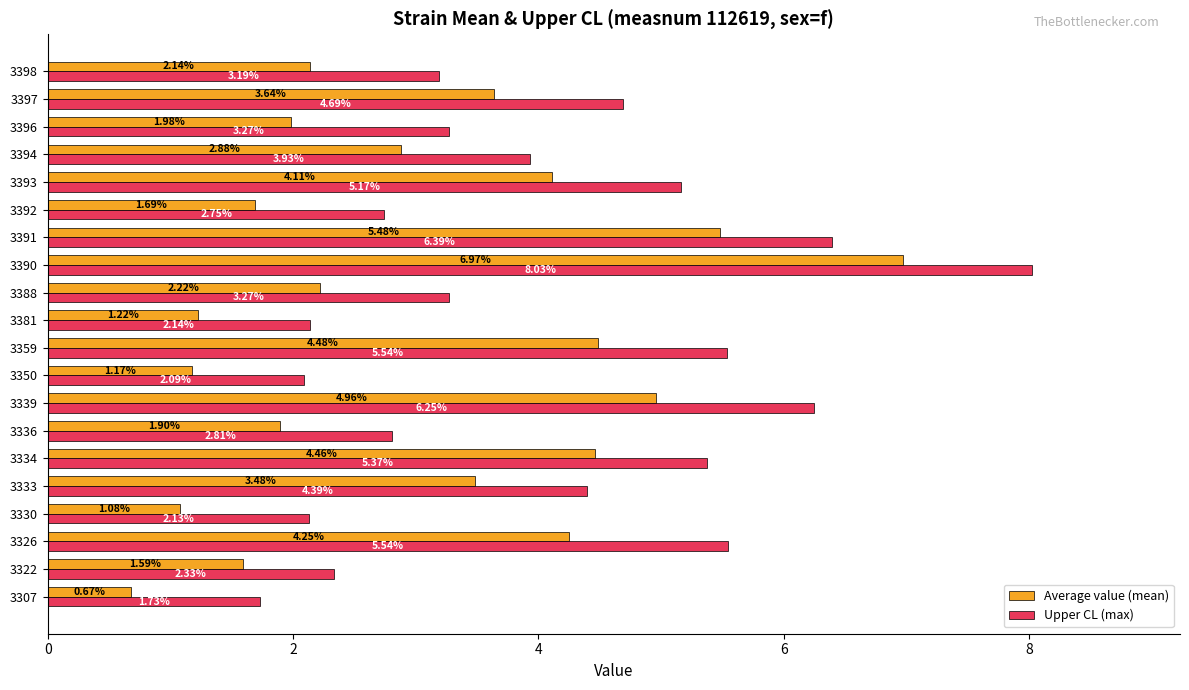

Which series has the largest total across all categories?

Upper CL (max)